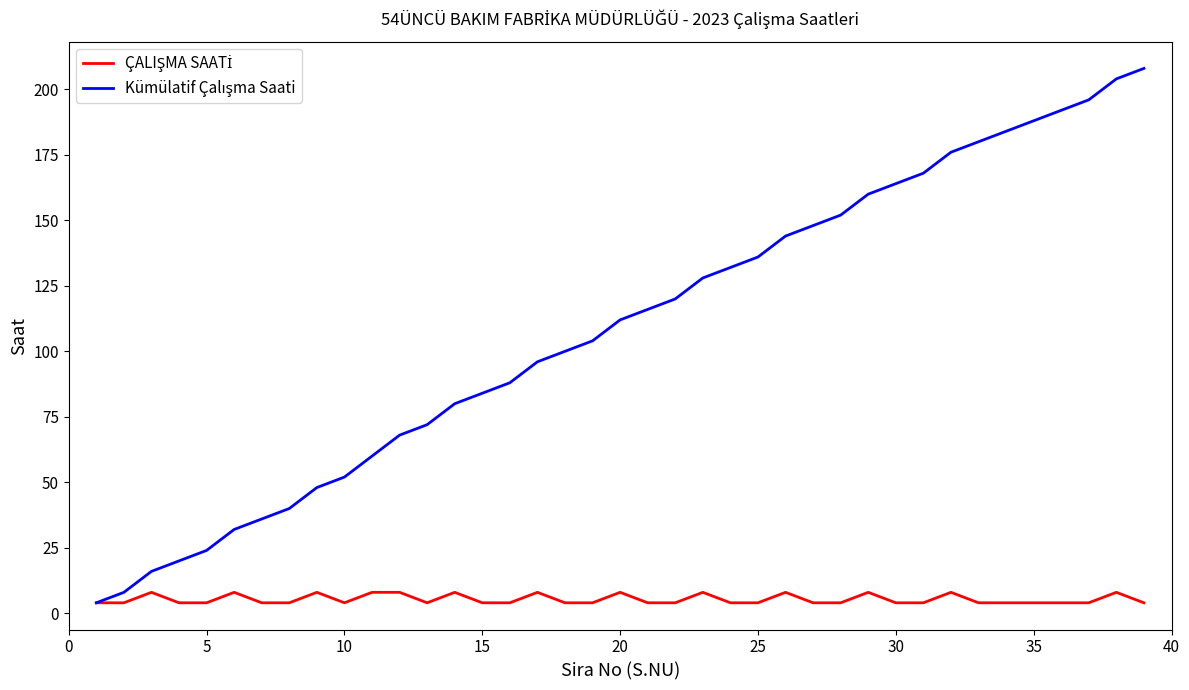

Is this an area chart (filled region under the line)?

No